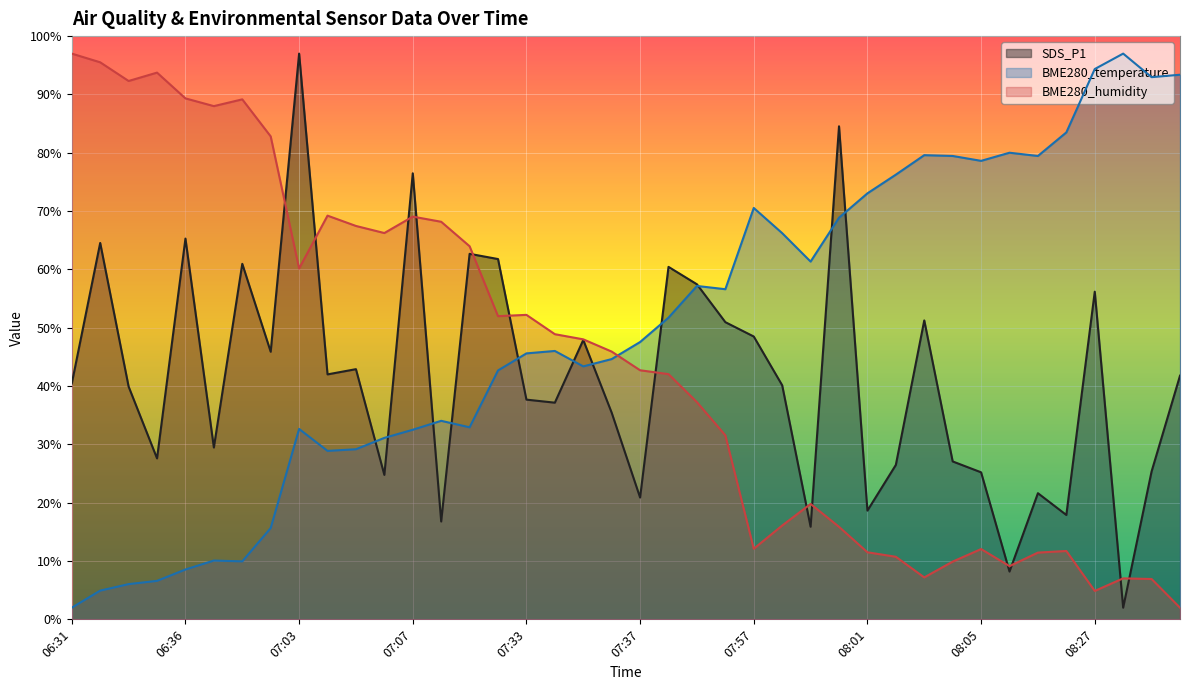

Rank the series by their average value, from highest to lowest.

BME280_temperature, BME280_humidity, SDS_P1